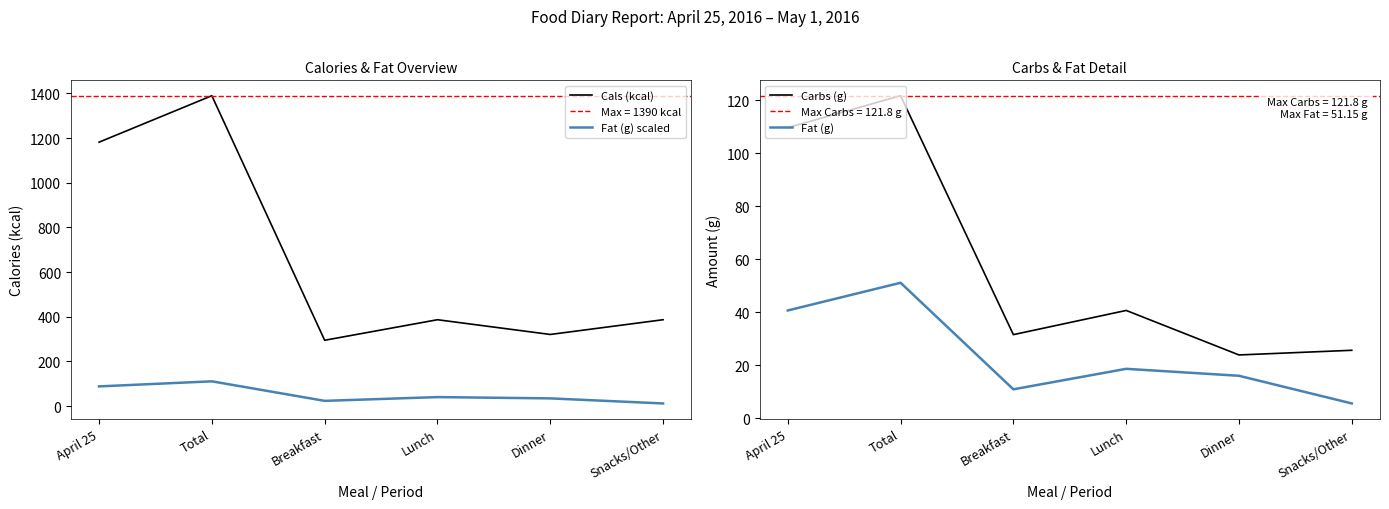

Which series changed the most between April 25 and Total?

Cals (kcal)